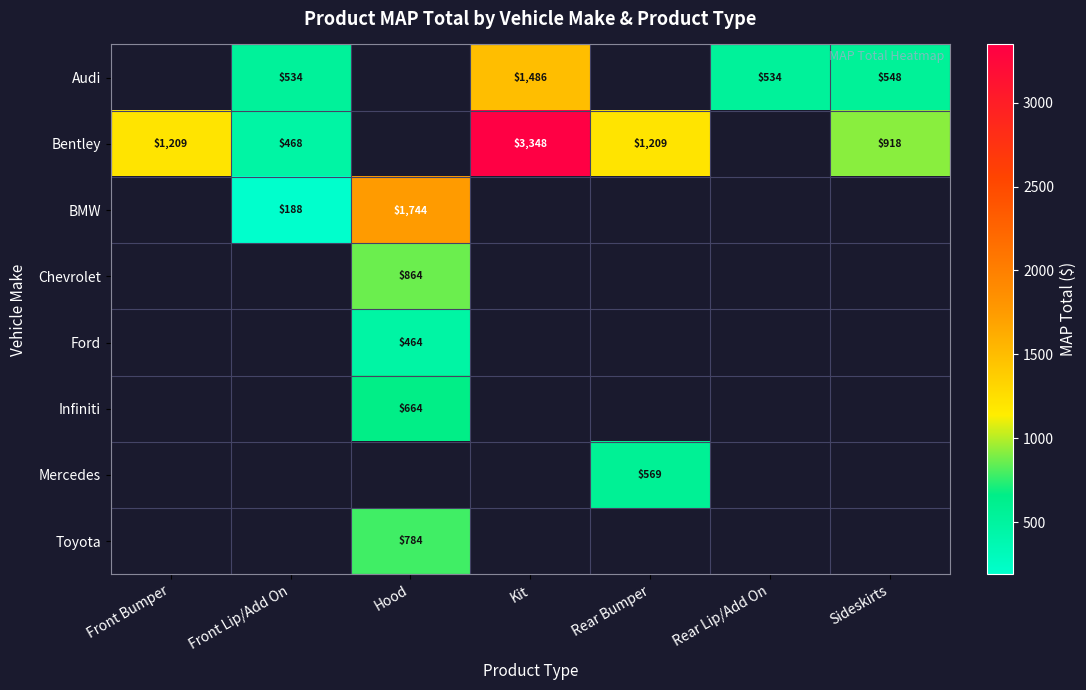

Is the value of Infiniti at Hood greater than the value of Bentley at Front Bumper?

No